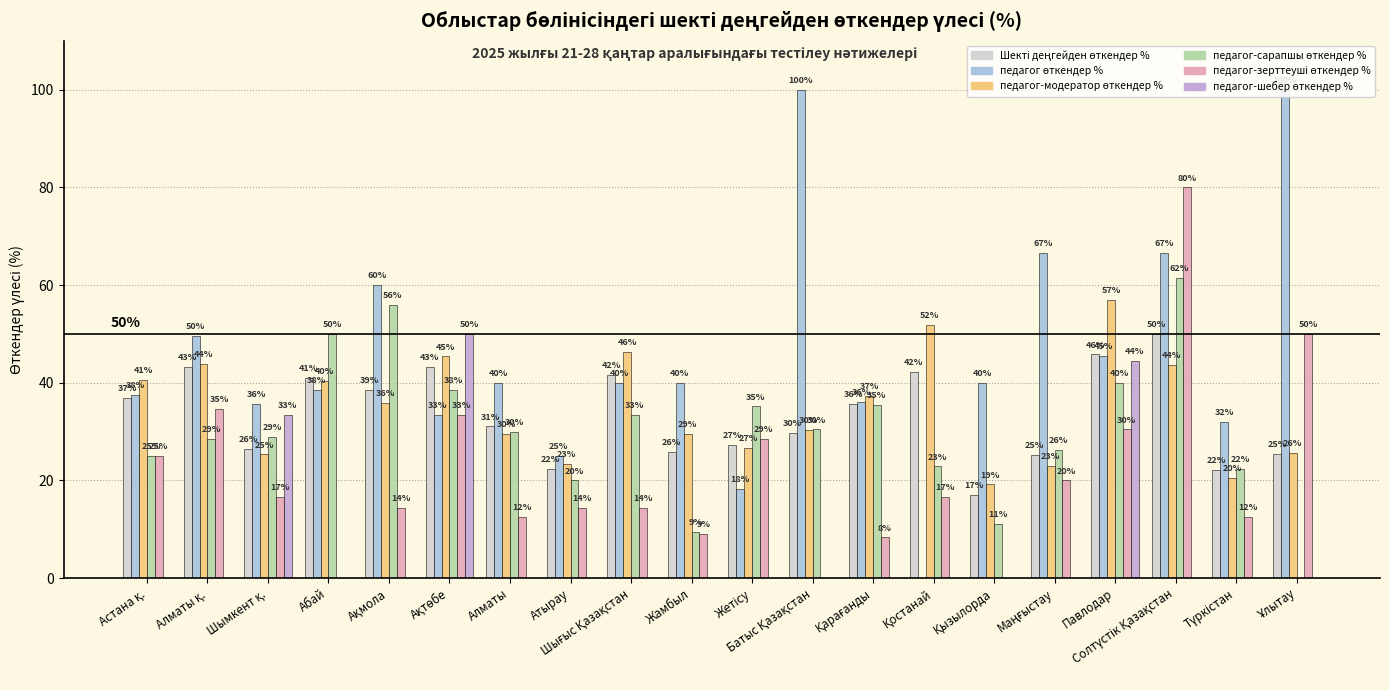

What is the maximum value shown in the chart?

100.0